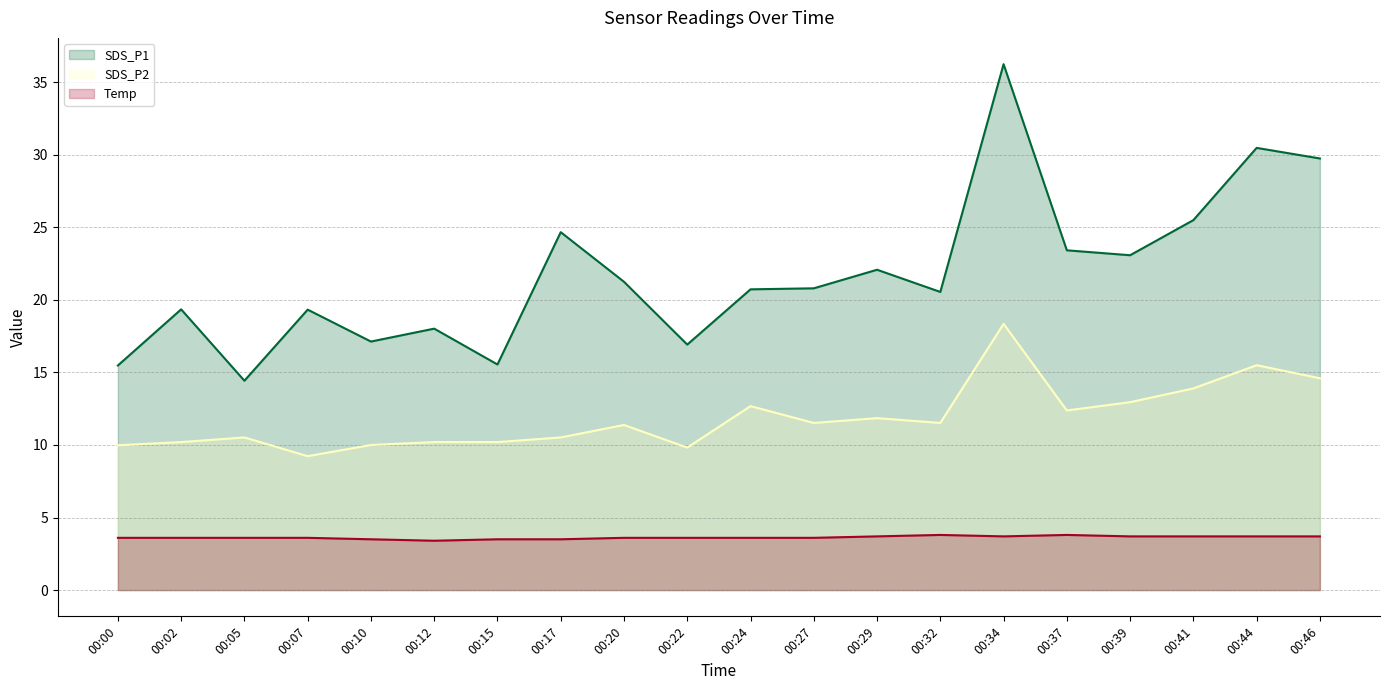

At which label does SDS_P1 reach its minimum?

00:05